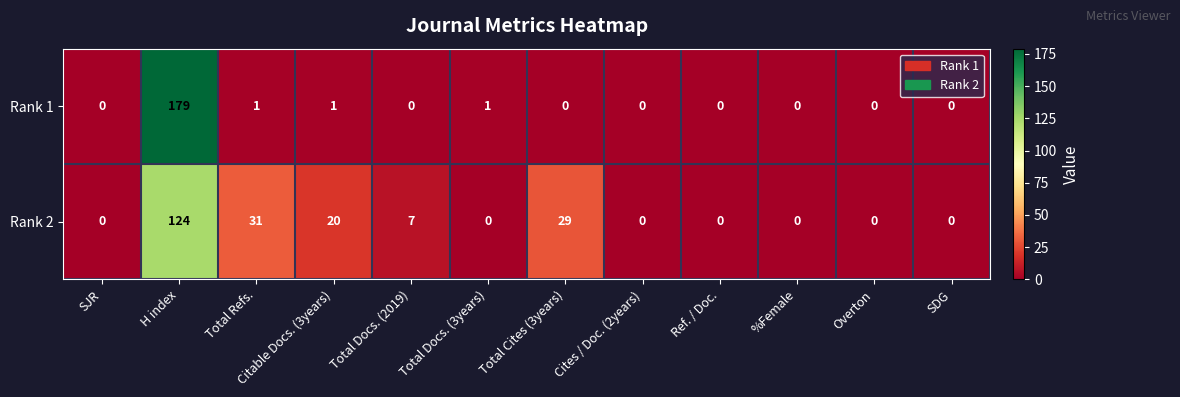

Rank the series by their average value, from lowest to highest.

Rank 1, Rank 2